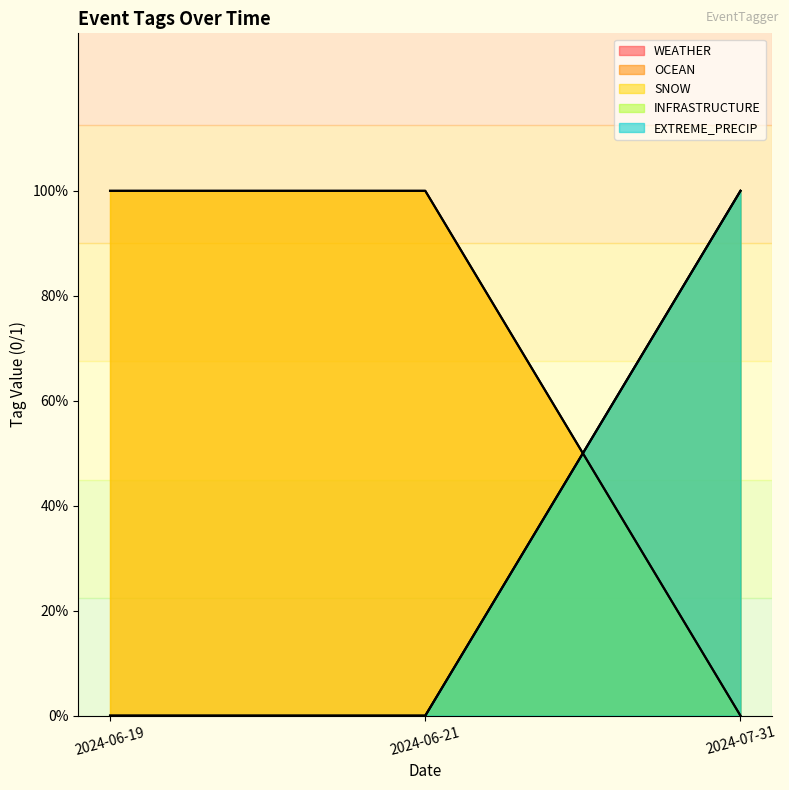

What is the spread (max minus min) of values at 2024-06-19?

1